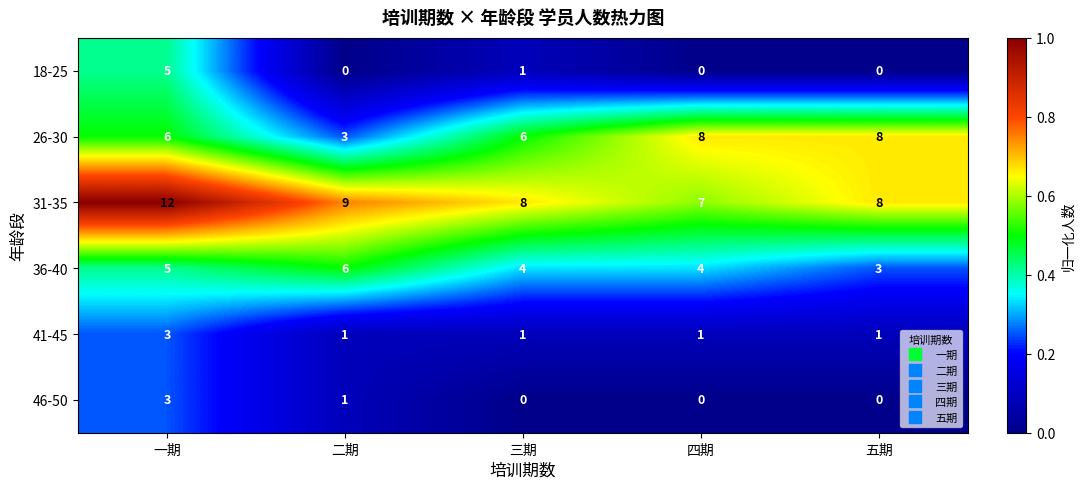

What is the approximate value of 26-30 at 三期?

6